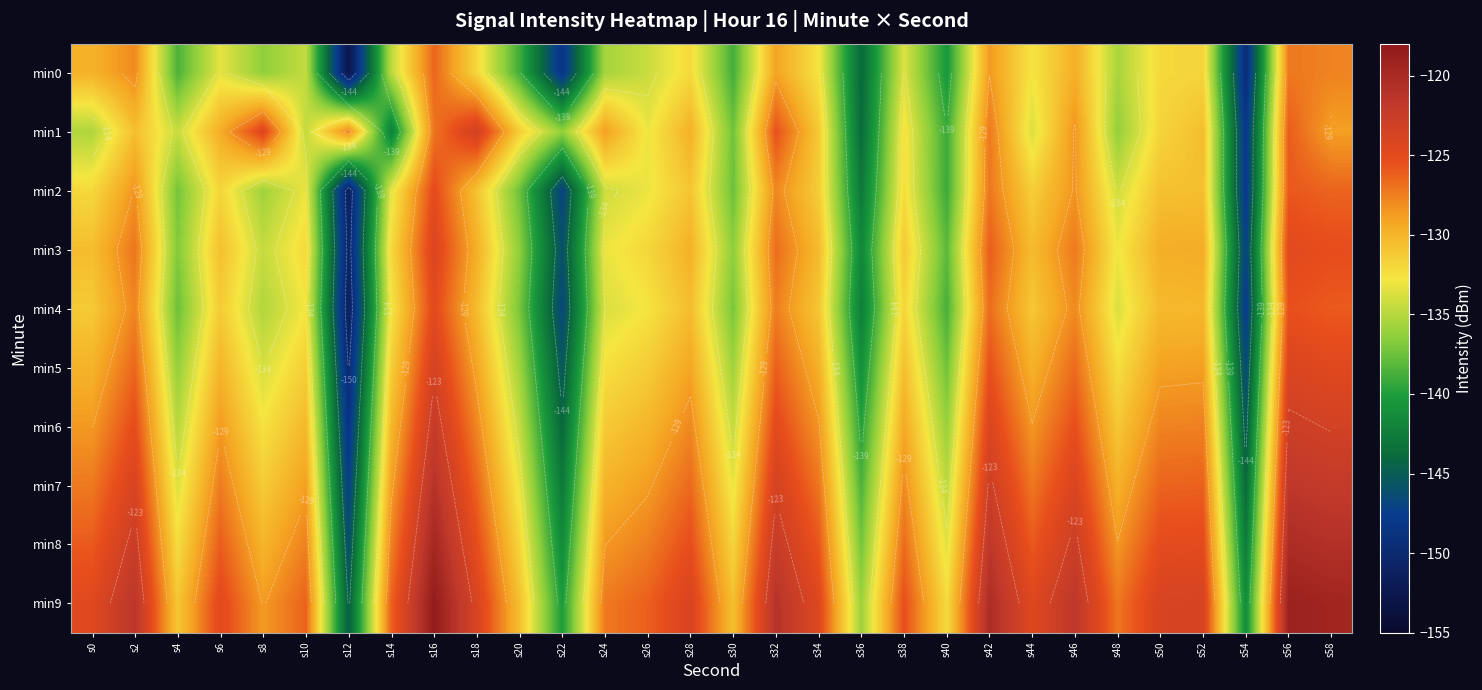

What is the greatest value displayed?

-118.4